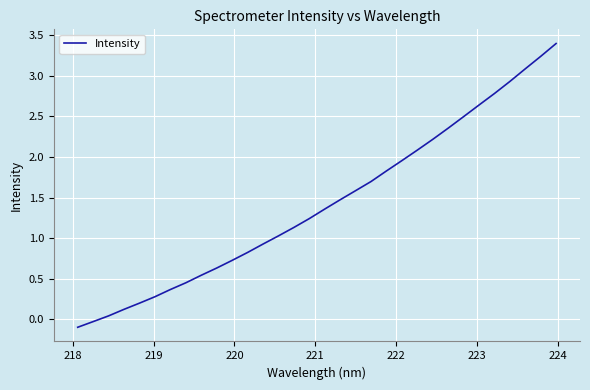

What is the greatest value displayed?

3.4